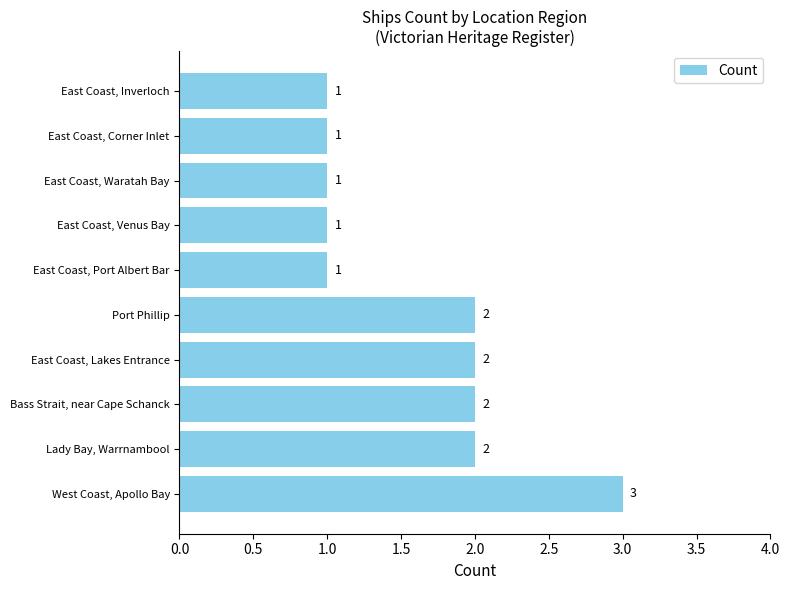

Does the chart contain any negative values?

No